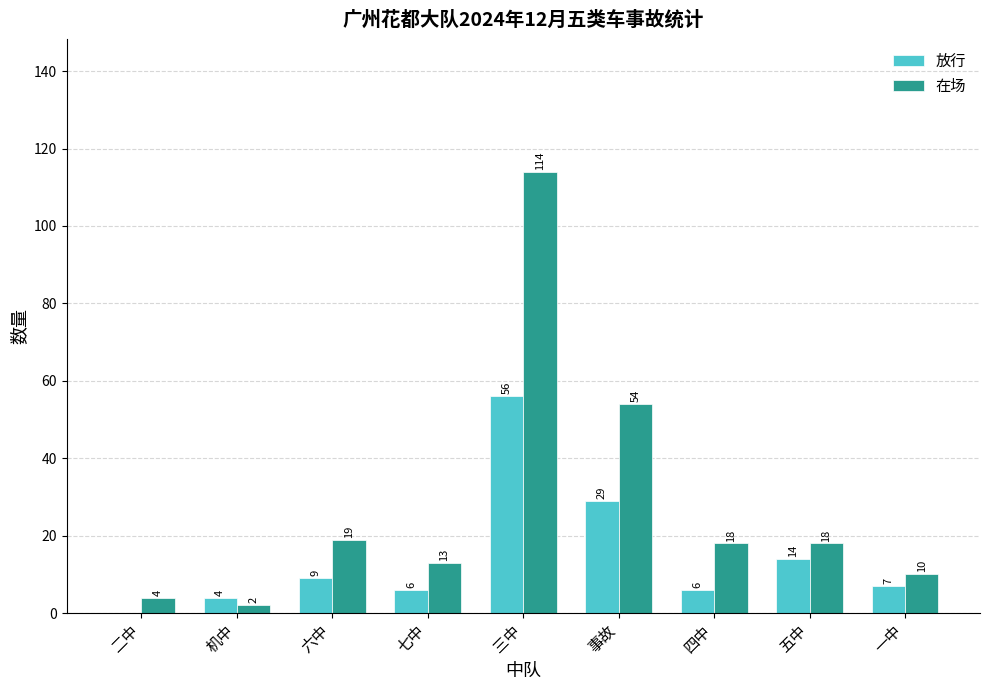

The 在场 series shows 18 at 四中. True or false?

True